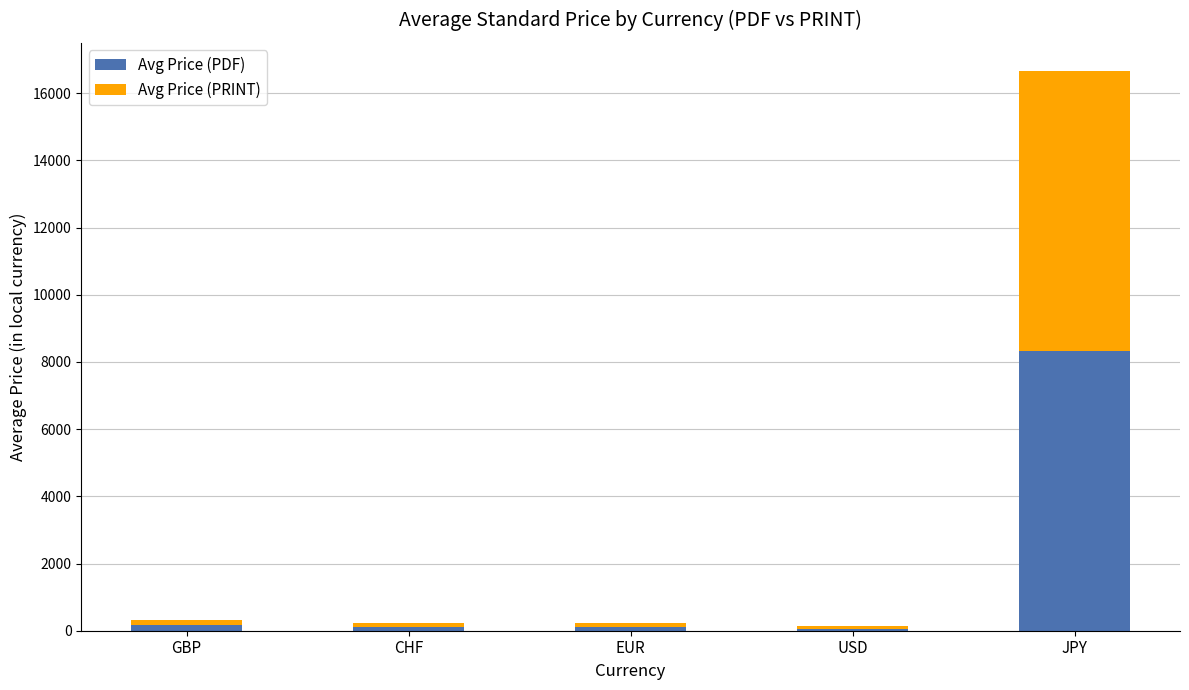

What is the average value of the Avg Price (PDF) series?

1756.1